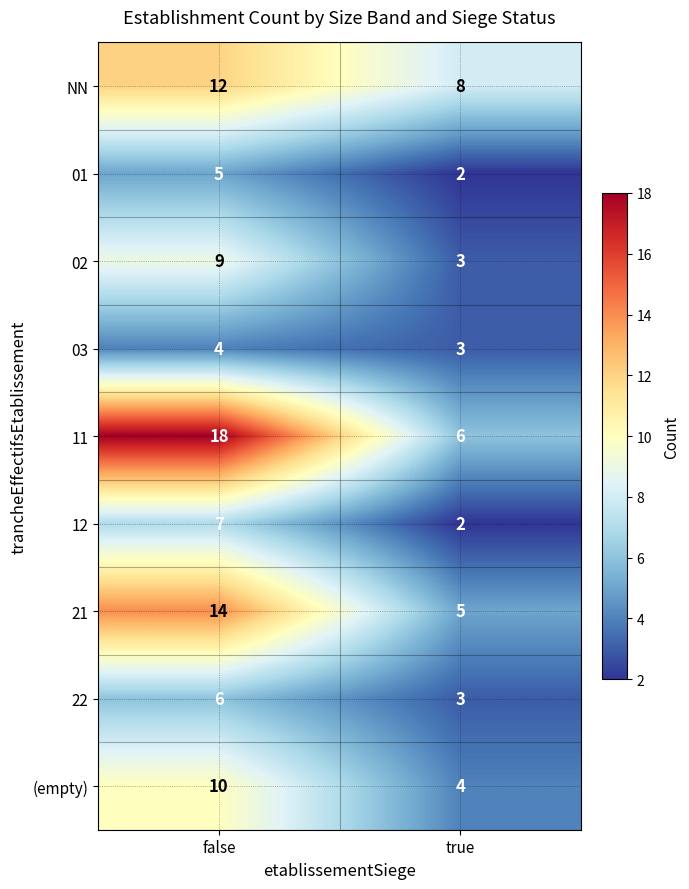

The value of 21 at true is 3. True or false?

False